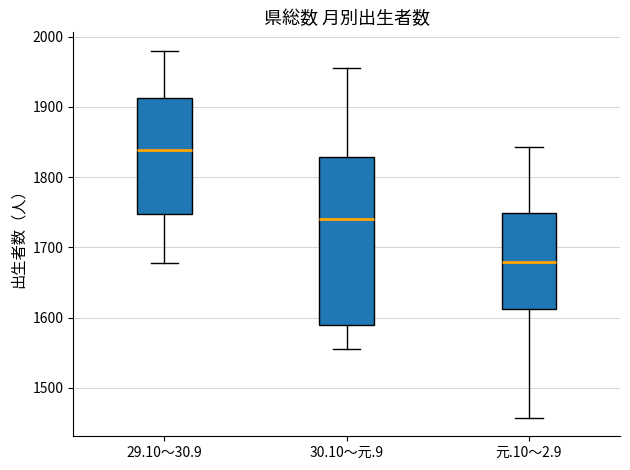

Comparing the boxes themselves (not the whiskers), which one is the tallest?

30.10～元.9